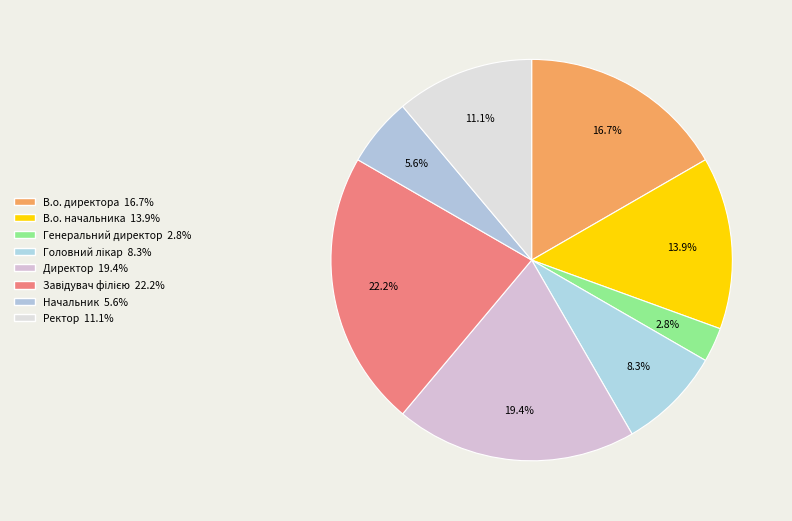

To the nearest percent, what portion does Директор represent?

19%